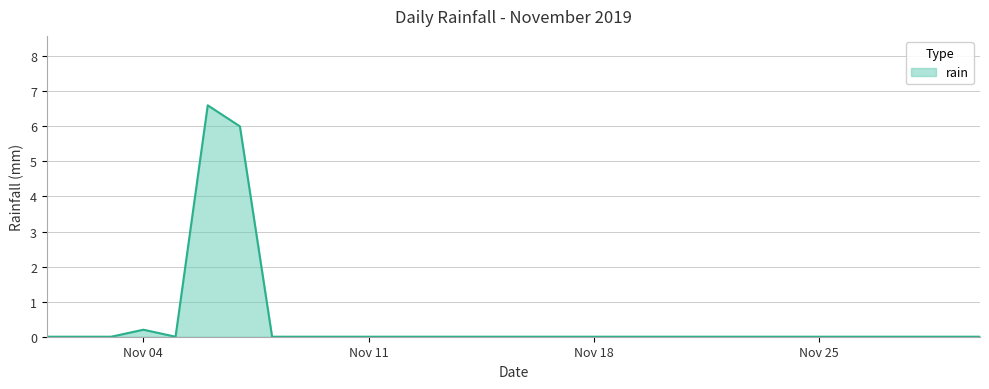

How many lines are shown in the chart?

1